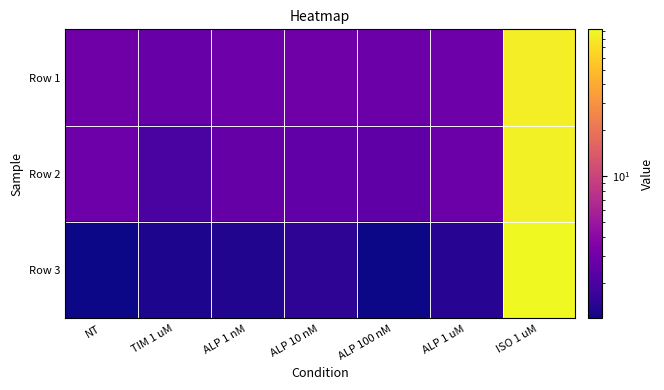

At which category is the sum across all series the highest?

ISO 1 uM